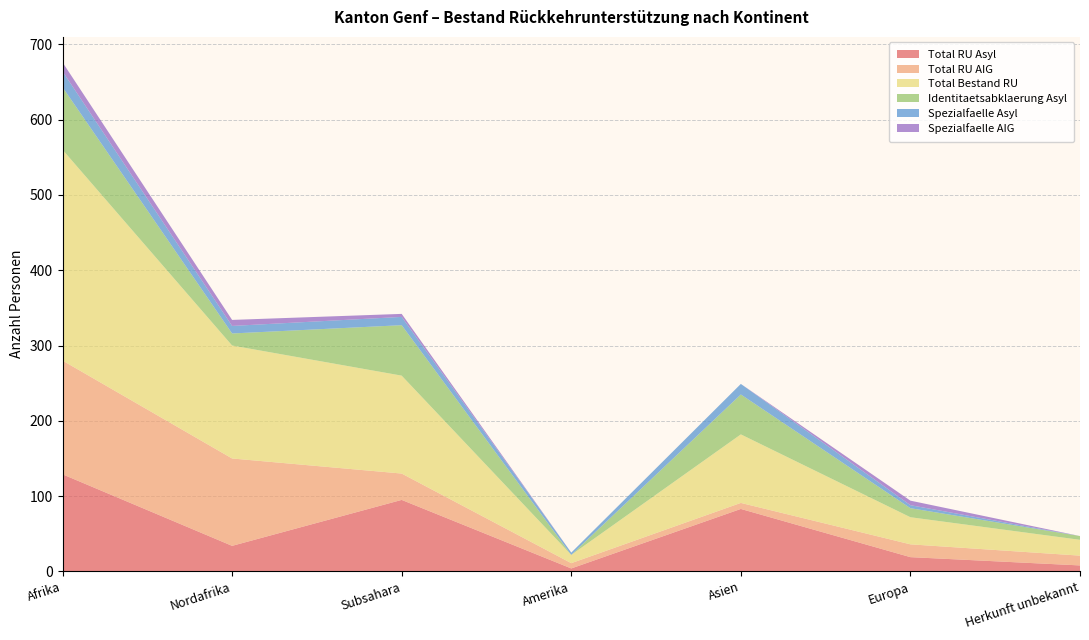

Reading left to right, what are all the values shown in this chart?

Total RU Asyl: 129	34	95	4	83	19	8
Total RU AIG: 151	116	35	7	8	17	13
Total Bestand RU: 280	150	130	11	91	36	21
Identitaetsabklaerung Asyl: 83	16	67	0	53	12	5
Spezialfaelle Asyl: 21	10	11	3	14	4	0
Spezialfaelle AIG: 12	8	4	0	0	6	0